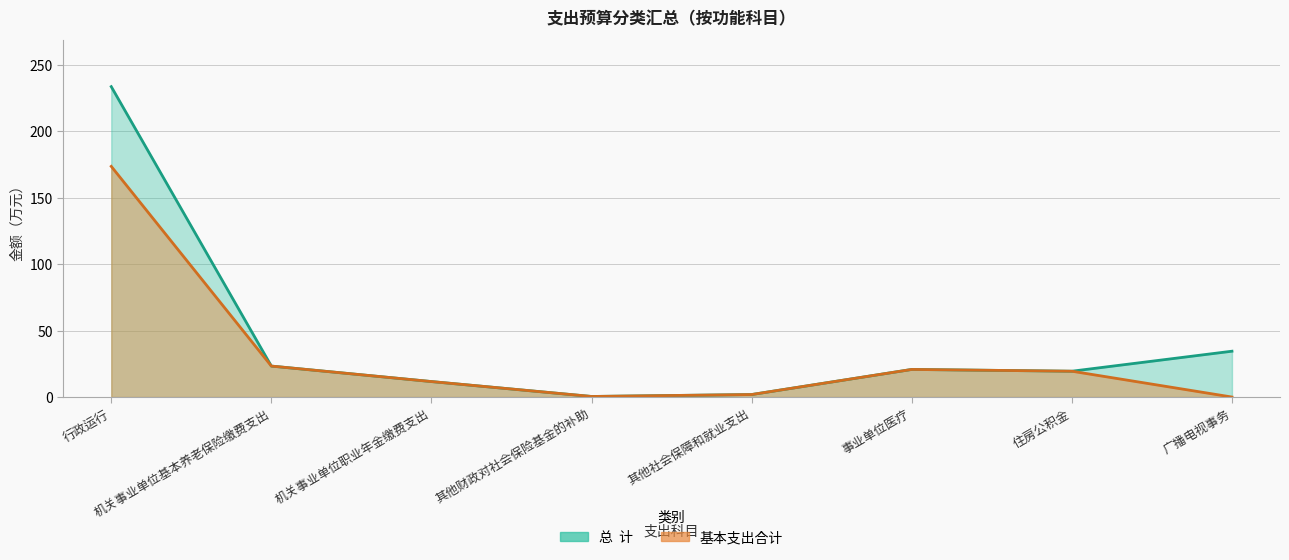

Rank the series by their average value, from lowest to highest.

基本支出合计, 总  计